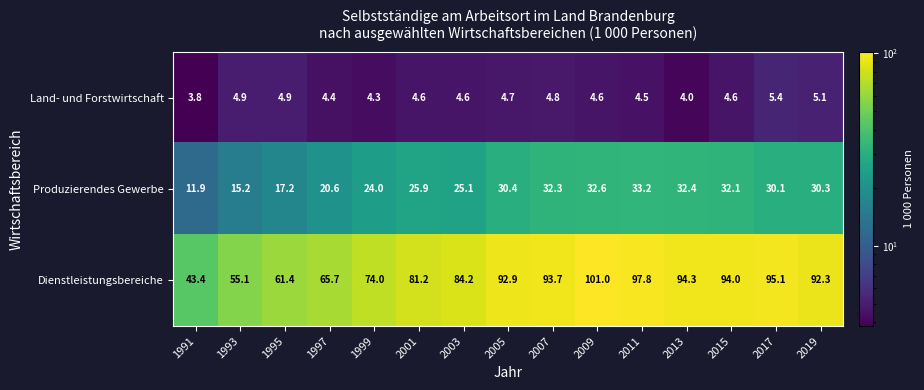

What is the total value across all series at 2007?

130.8